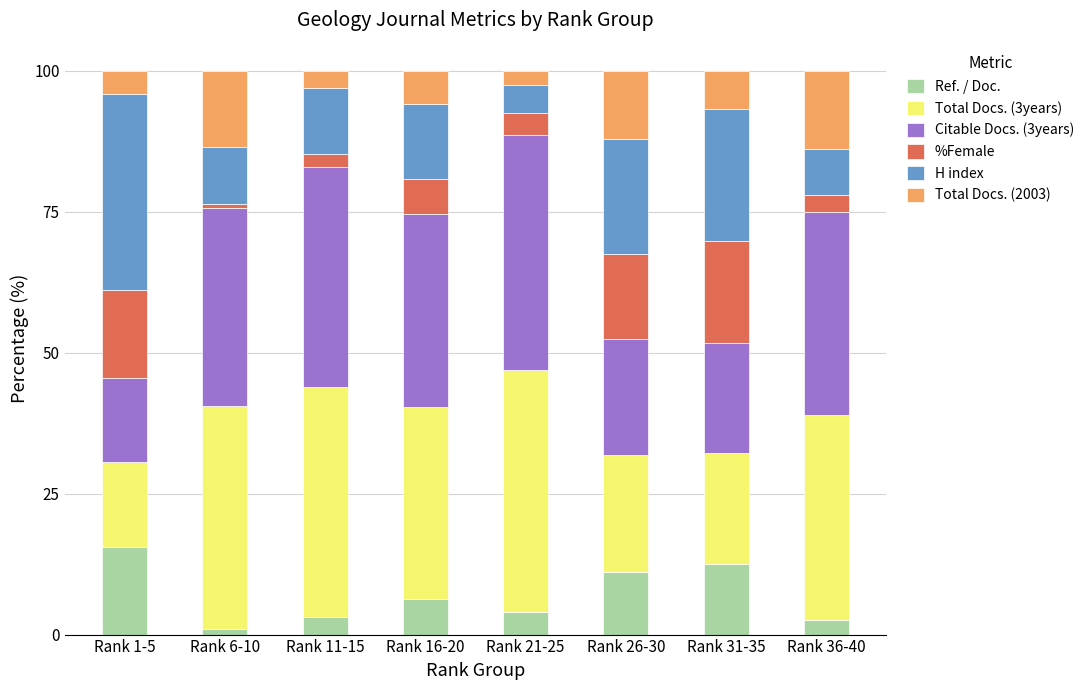

What is the total value across all series at Rank 1-5?

100.0